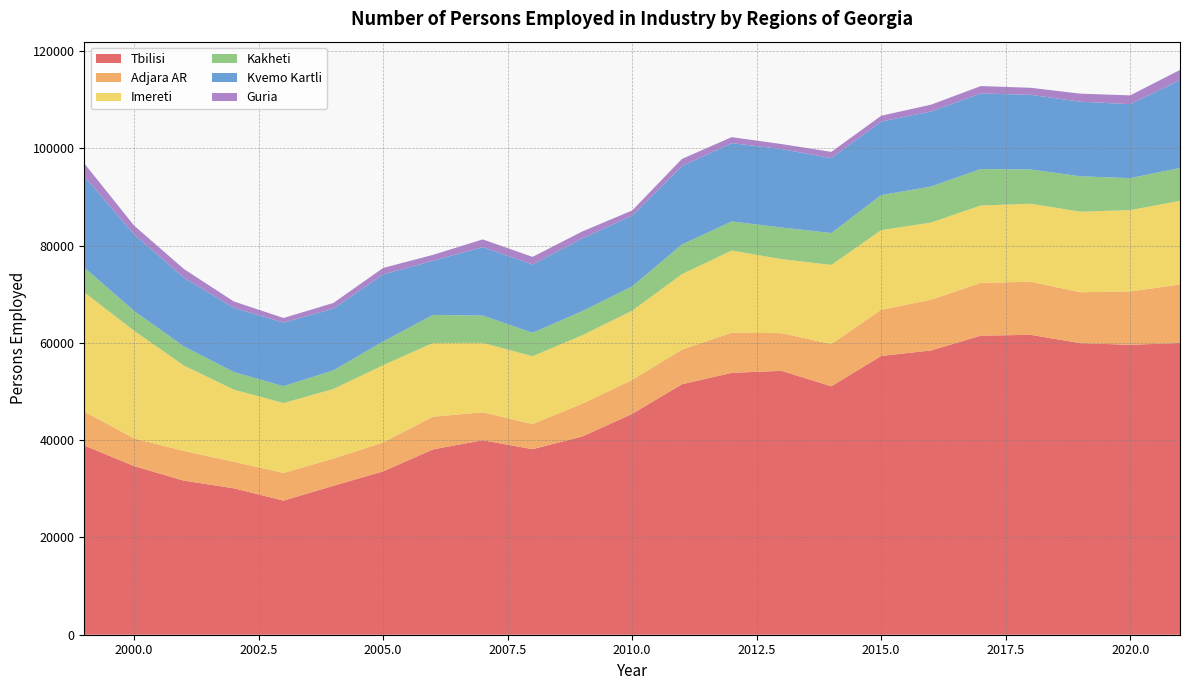

Reading left to right, extract all data points from this chart.

Tbilisi: 38910	34668	31673	30107	27568	30613	33577	38101	39985	38144	40762	45399	51493	53847	54242	51077	57312	58439	61476	61656	59941	59606	59964
Adjara AR: 6958	5690	6112	5456	5687	5592	5937	6726	5732	5161	6742	6980	7130	8244	7752	8670	9494	10422	10858	10920	10466	10959	12049
Imereti: 24531	22132	17556	14837	14371	14311	15891	15151	14293	13946	14070	14232	15505	16892	15222	16280	16366	15871	15908	16017	16572	16717	17185
Kakheti: 5092	4071	3937	3613	3467	3820	4886	5751	5609	4823	4957	4986	6091	5983	6498	6554	7198	7407	7501	7053	7267	6581	6765
Kvemo Kartli: 18736	15755	14131	13207	13075	12694	13775	11148	14065	14035	14946	14561	16113	16101	16130	15384	15130	15430	15527	15352	15329	15213	18071
Guria: 2666	1796	1780	1302	949	1164	1332	1211	1589	1566	1429	1055	1486	1226	1027	1297	1190	1394	1525	1444	1657	1803	2081